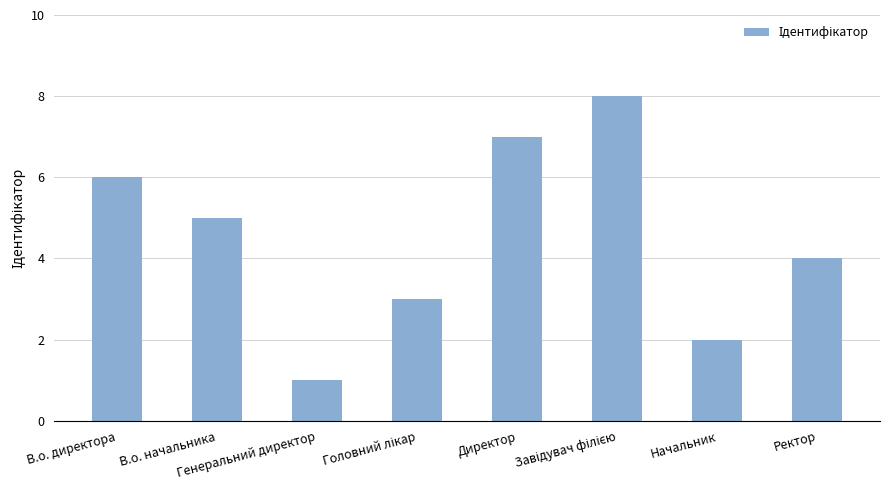

Count the number of data series in this chart.

1